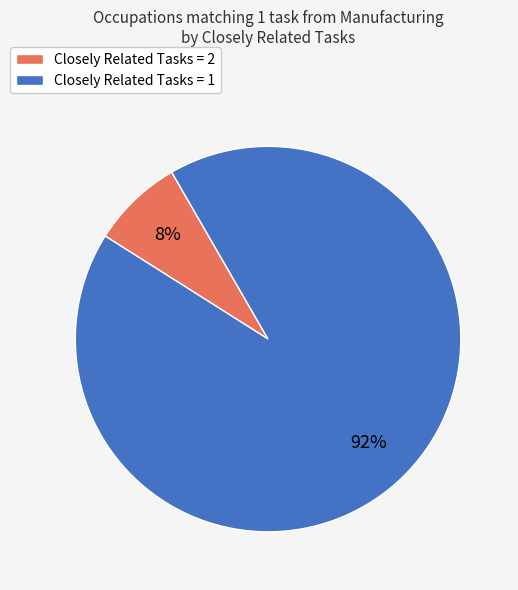

Is the sum of Closely Related Tasks = 2 and Closely Related Tasks = 1 greater than half?

Yes